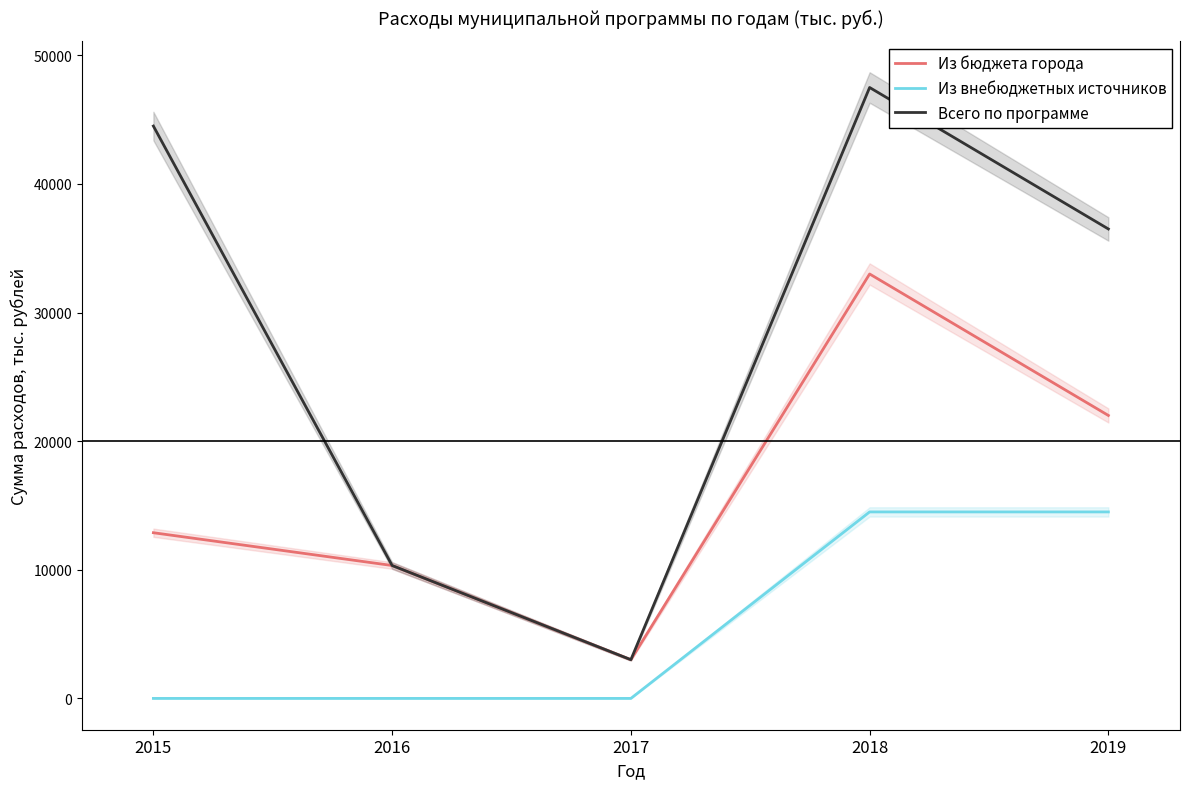

What is the sum of all Всего по программе values?

141845.3